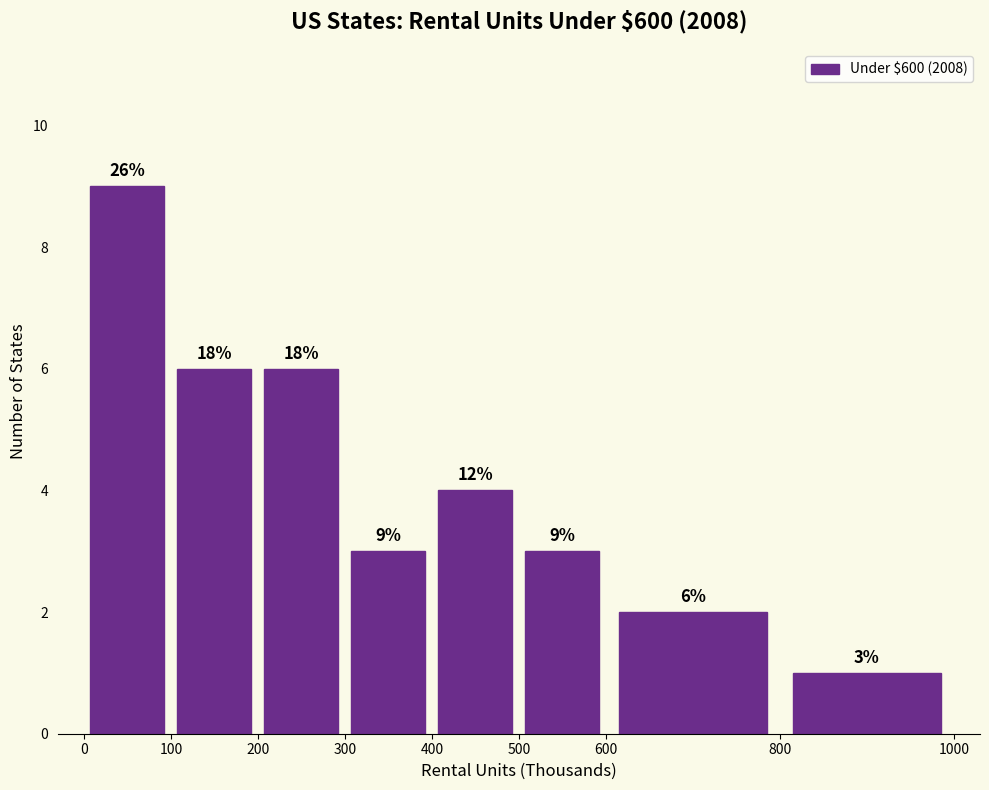

Which range on the x-axis has the tallest bar?

0 to 100